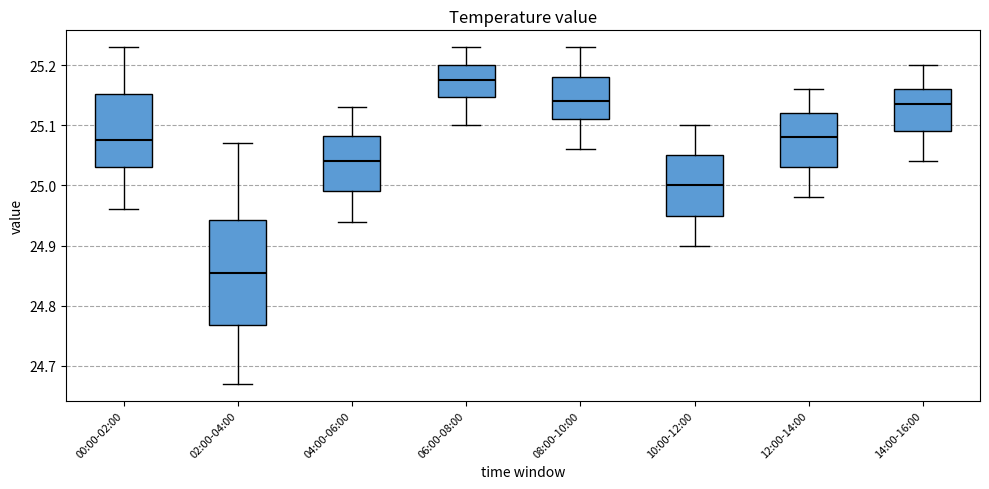

Reading left to right, read every box against the y-axis: the position of its median line, the range the box covers, and the ends of its whiskers. The values are not printed on the chart, so give them approximately, as read against the axis.

00:00-02:00: median 25.08, box 25.03 to 25.15, whiskers 24.96 to 25.23
02:00-04:00: median 24.86, box 24.77 to 24.94, whiskers 24.67 to 25.07
04:00-06:00: median 25.04, box 24.99 to 25.08, whiskers 24.94 to 25.13
06:00-08:00: median 25.18, box 25.15 to 25.20, whiskers 25.10 to 25.23
08:00-10:00: median 25.14, box 25.11 to 25.18, whiskers 25.06 to 25.23
10:00-12:00: median 25.00, box 24.95 to 25.05, whiskers 24.90 to 25.10
12:00-14:00: median 25.08, box 25.03 to 25.12, whiskers 24.98 to 25.16
14:00-16:00: median 25.14, box 25.09 to 25.16, whiskers 25.04 to 25.20